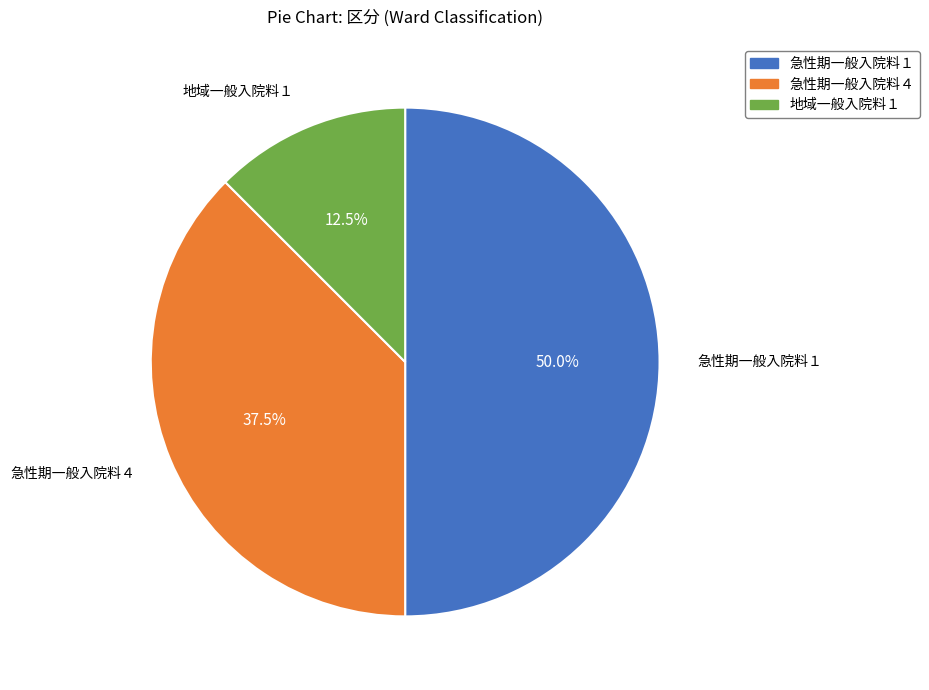

Rank the categories by value from highest to lowest.

急性期一般入院料１, 急性期一般入院料４, 地域一般入院料１